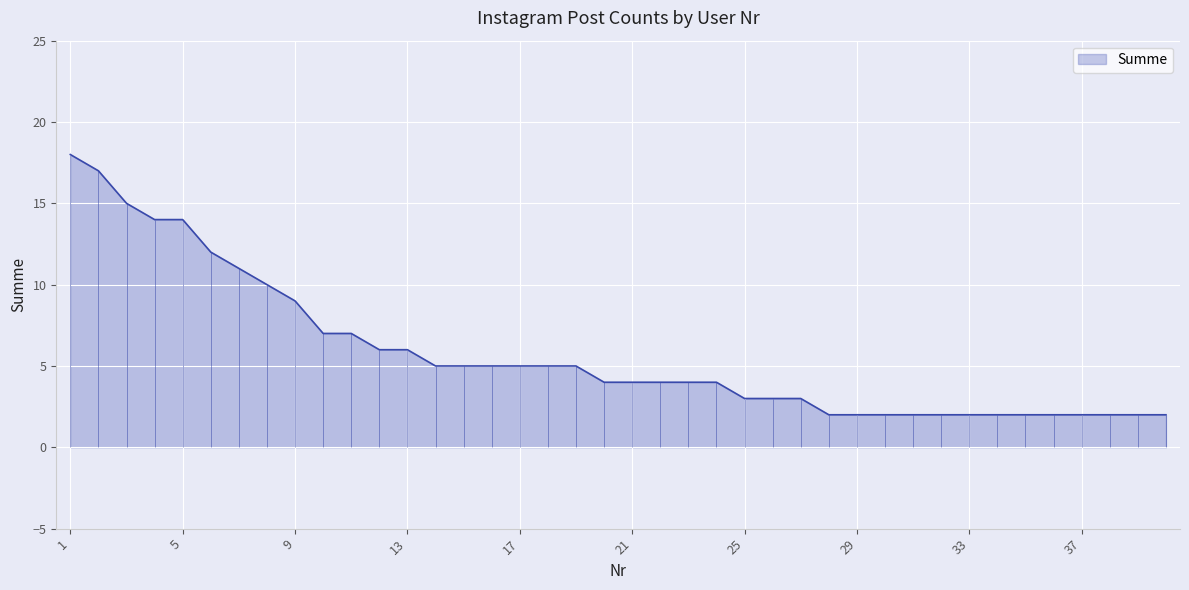

Rank the categories by value from lowest to highest.

28, 29, 30, 31, 32, 33, 34, 35, 36, 37, 38, 39, 40, 25, 26, 27, 20, 21, 22, 23, 24, 14, 15, 16, 17, 18, 19, 12, 13, 10, 11, 9, 8, 7, 6, 4, 5, 3, 2, 1